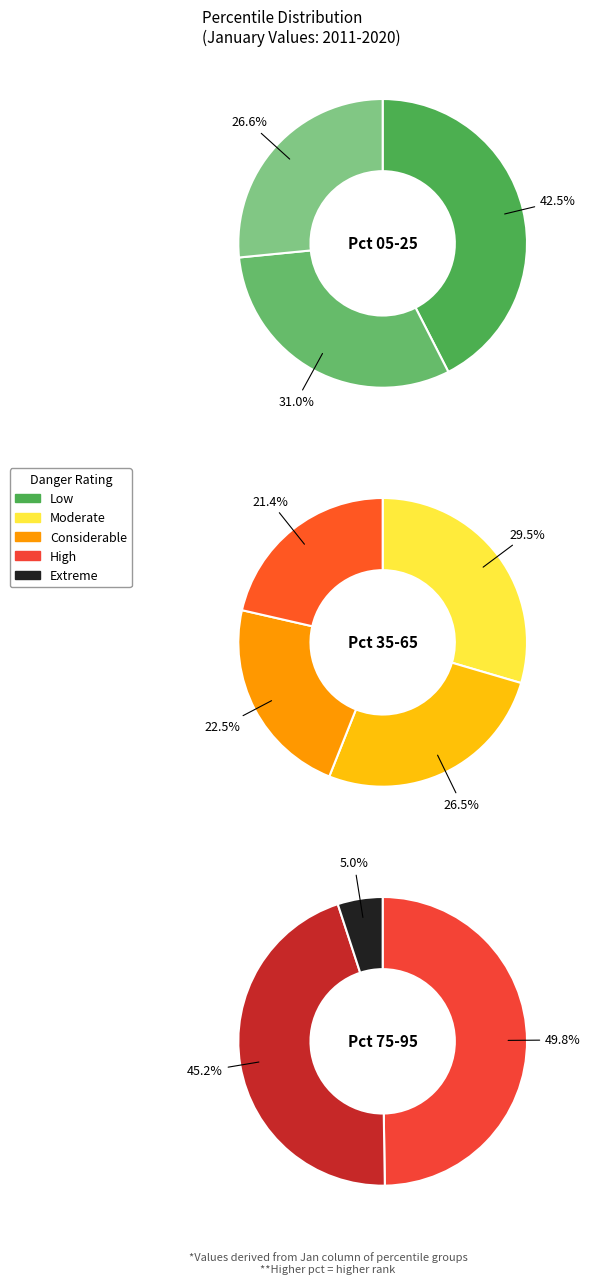

Count the number of slices in the pie.

10